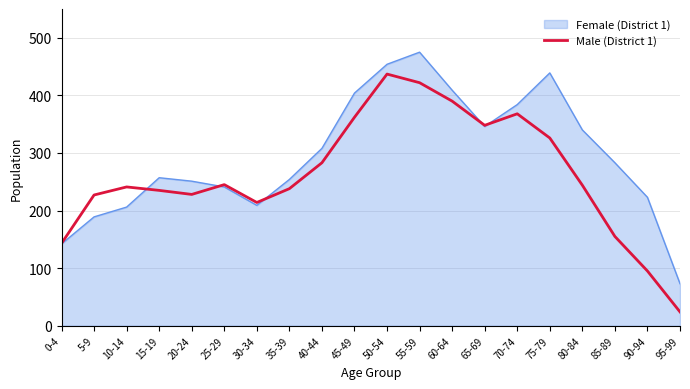

Between 0-4 and 75-79, which series saw the biggest shift?

Female (District 1)